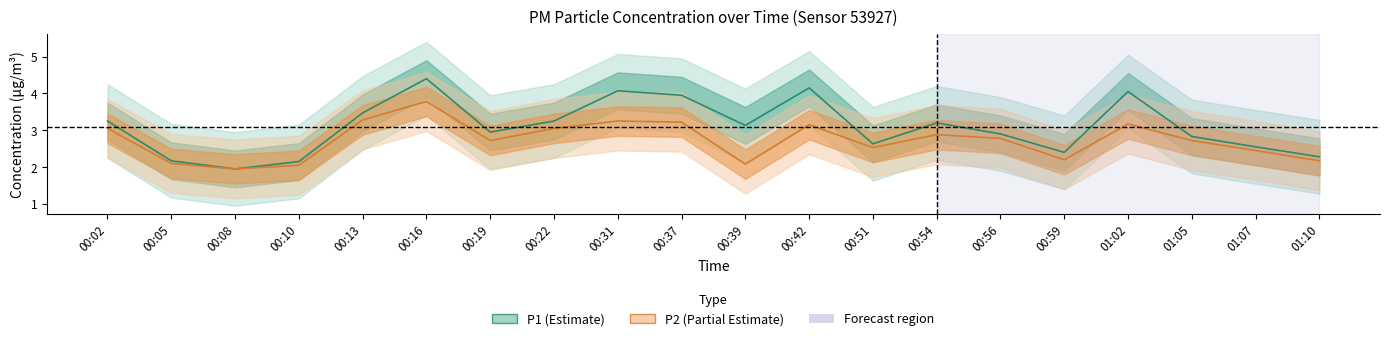

Reading left to right, list all the values displayed in this chart.

P1: 3.2	2.2	1.9	2.1	3.5	4.4	3.0	3.2	4.1	4.0	3.1	4.2	2.6	3.2	2.9	2.4	4.0	2.8	2.5	2.3
P2: 3.0	2.1	1.9	2.0	3.3	3.8	2.7	3.0	3.2	3.2	2.1	3.1	2.5	2.9	2.8	2.2	3.2	2.7	2.5	2.2